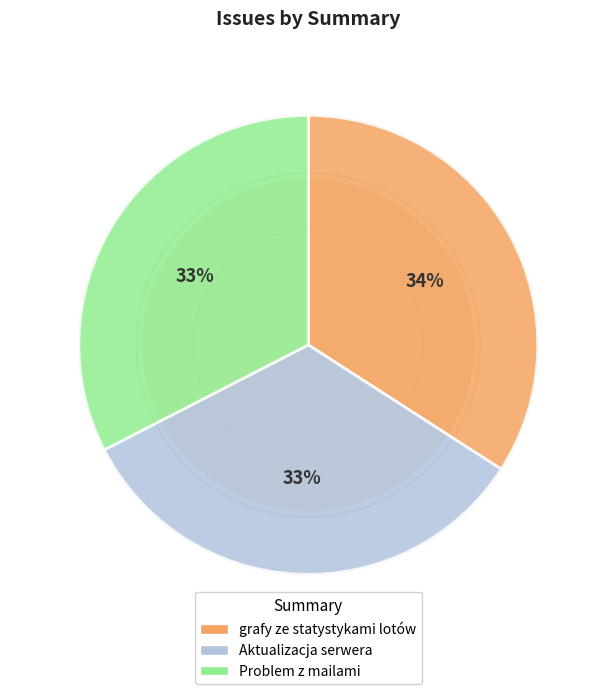

What is the largest slice in the pie chart?

grafy ze statystykami lotów